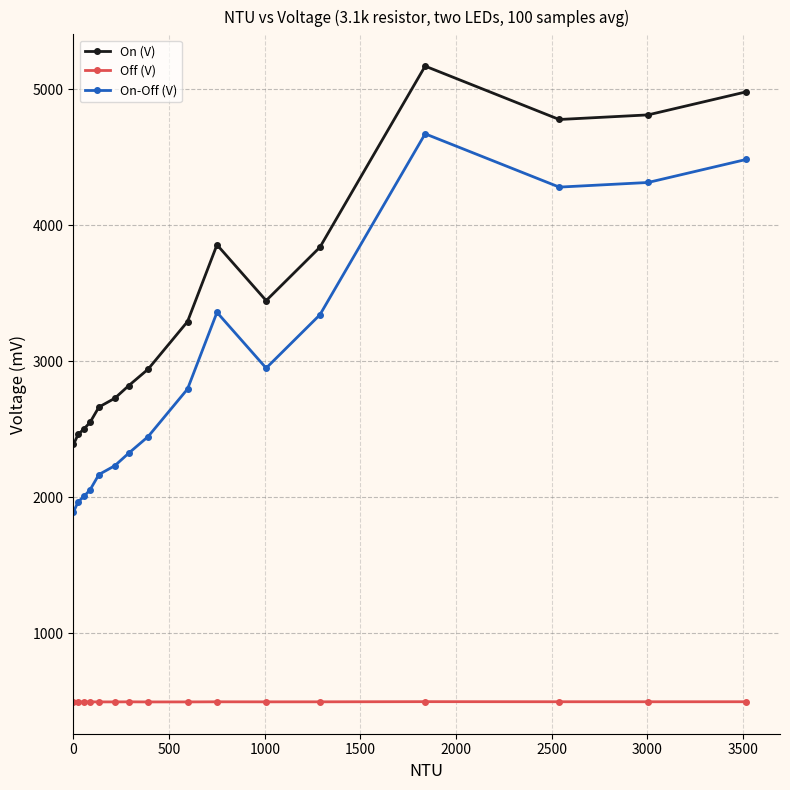

Does the chart display data point markers on the line(s)?

Yes